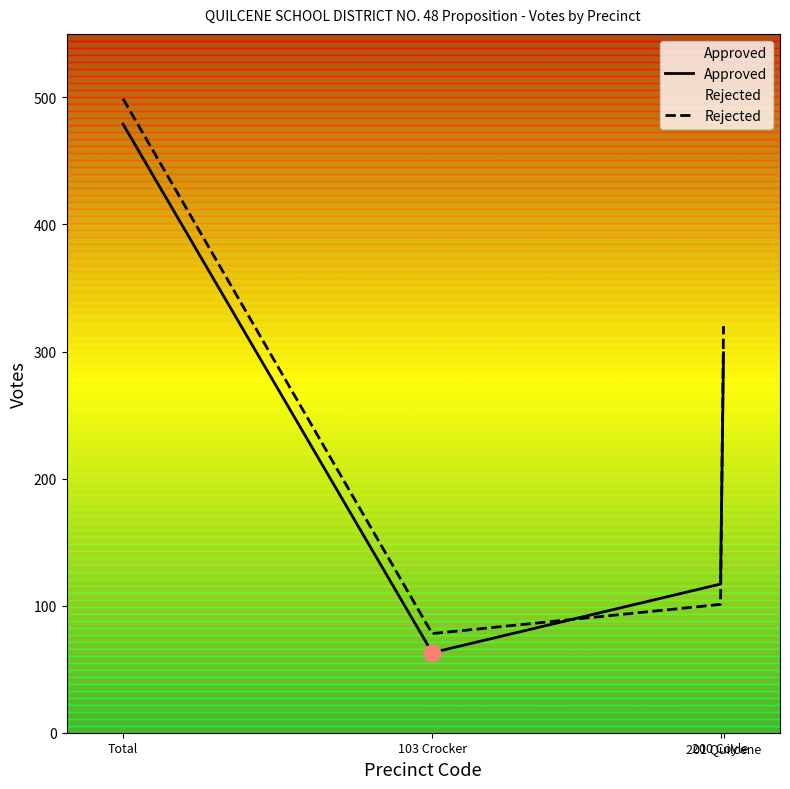

At which category does the chart reach its peak across all series?

Total